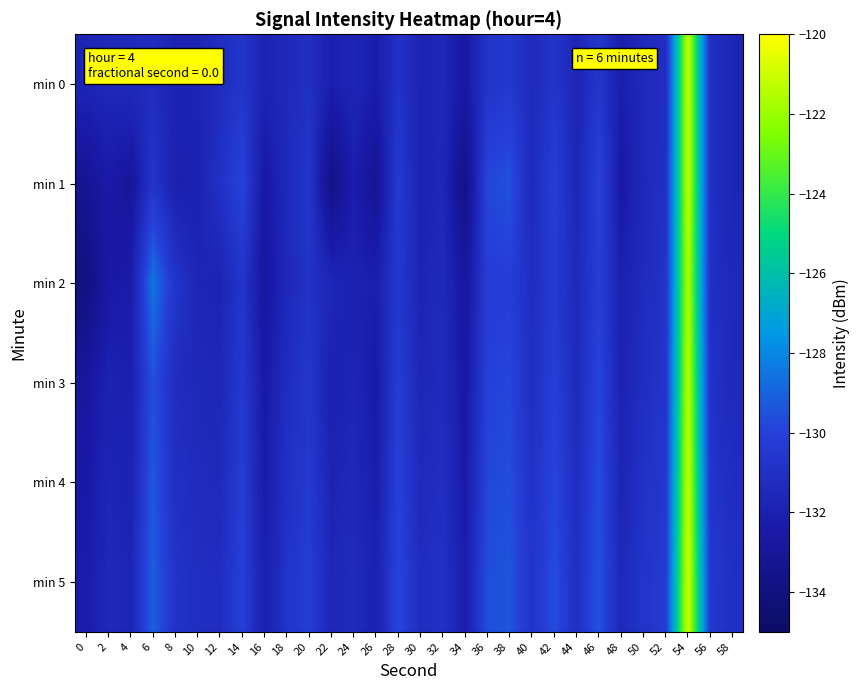

Count the number of categories in the chart.

30